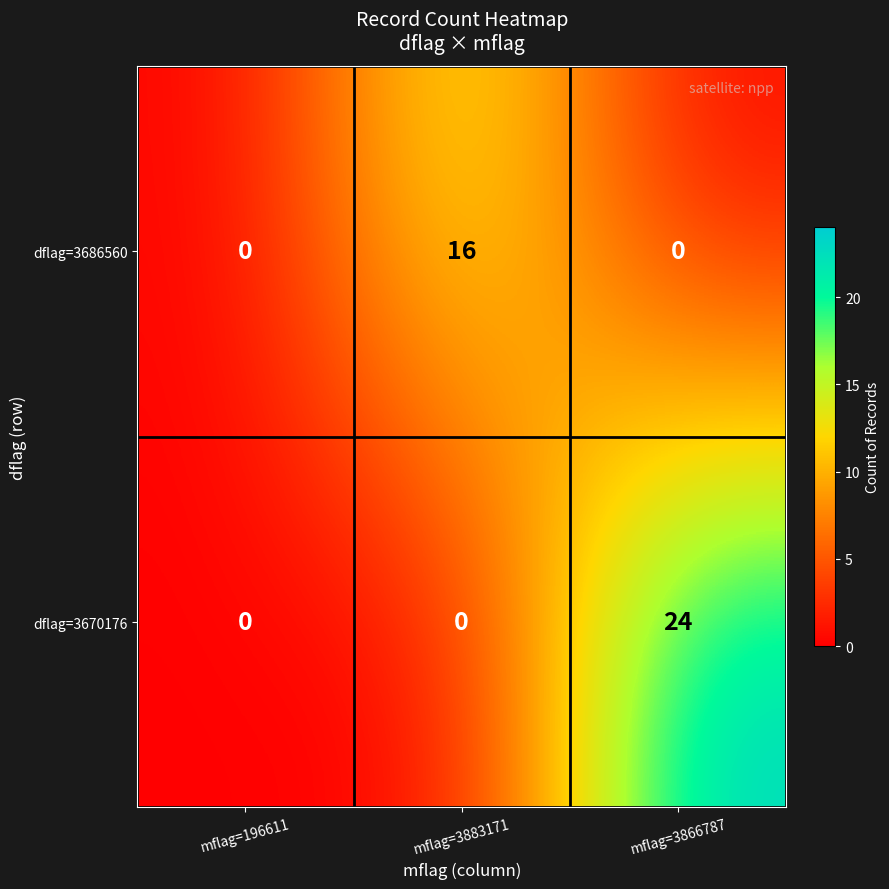

List the series in order of their overall mean, highest first.

dflag=3670176, dflag=3686560